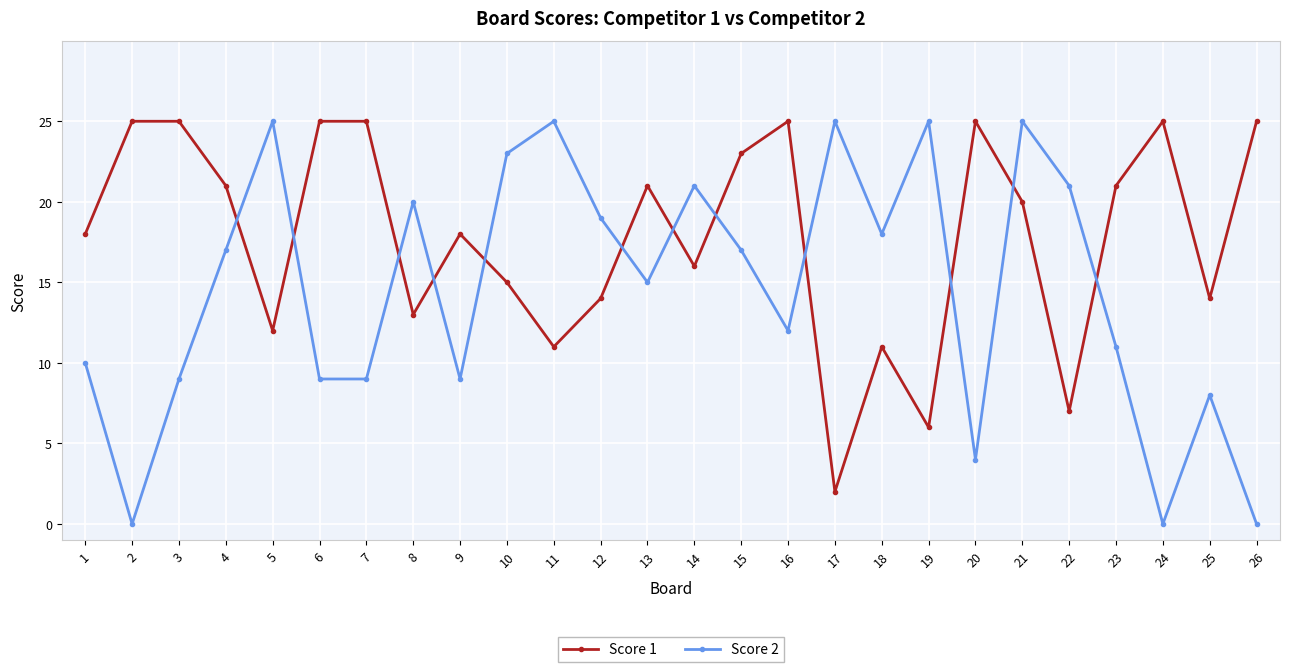

Where does the Score 1 series first go above 20?

2